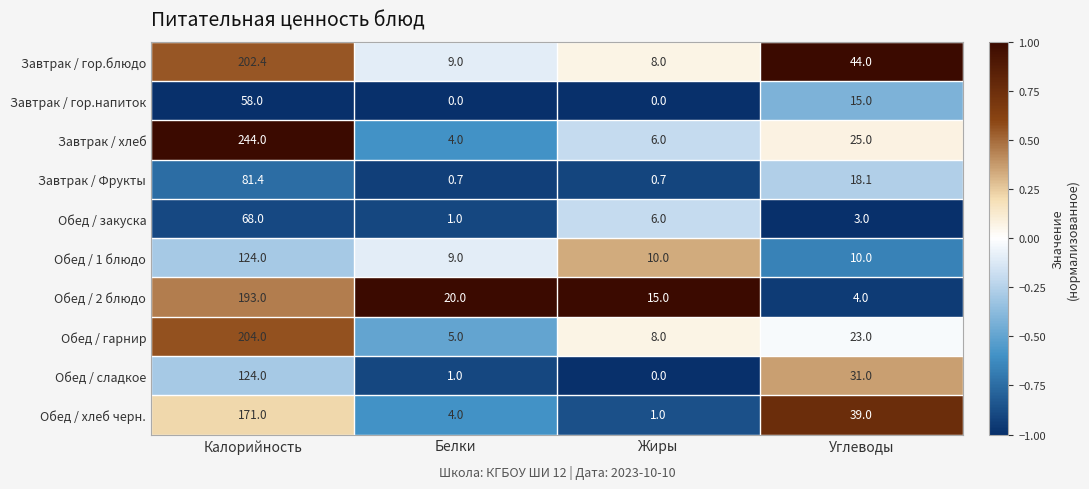

Which series has the largest range (max minus min)?

Завтрак / хлеб